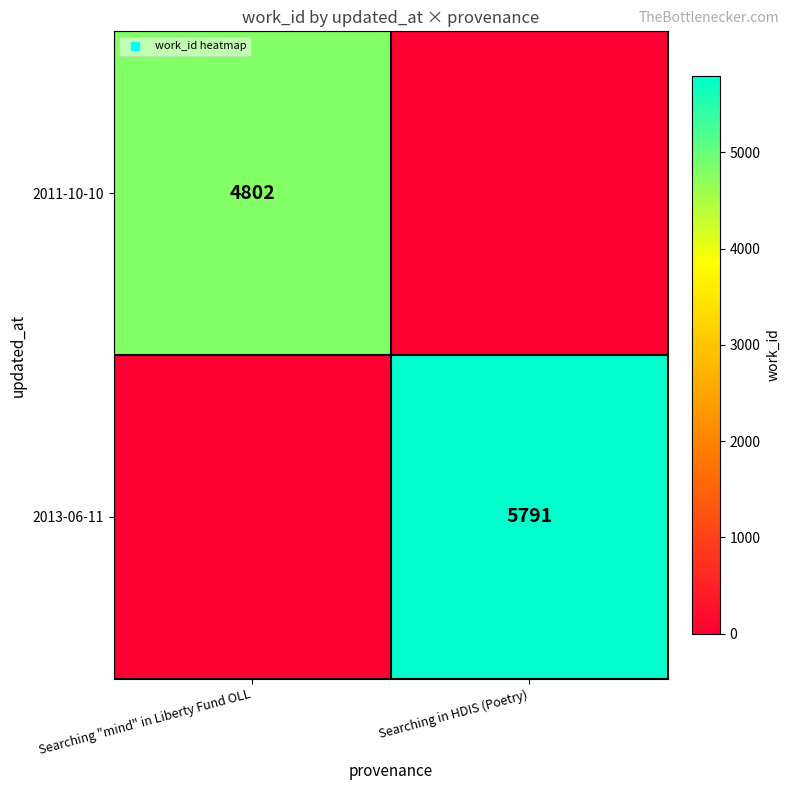

Is it true that 2013-06-11 equals 9781 at Searching in HDIS (Poetry)?

False